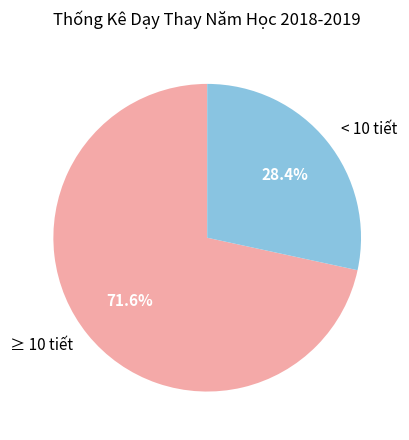

Is < 10 tiết the majority of the pie?

No